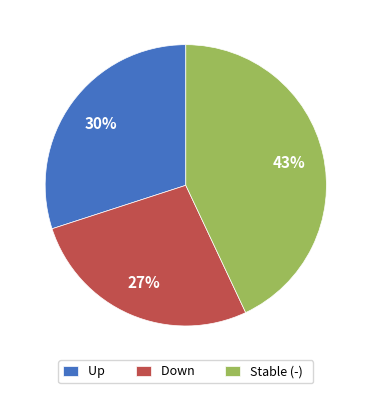

Count the number of slices in the pie.

3